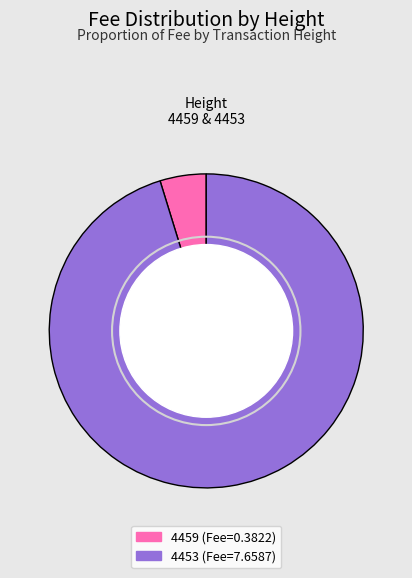

True or false: 4453 accounts for 95% of the total.

True